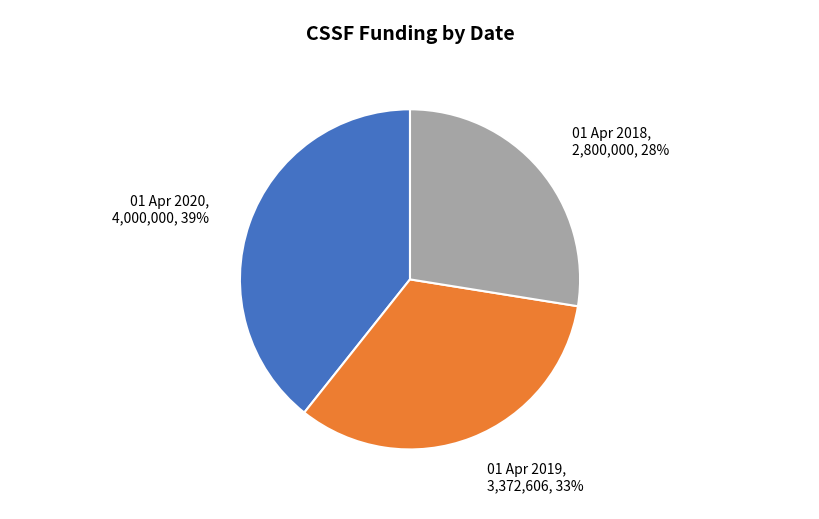

Combined, do 01 Apr 2020, 4,000,000, 39% and 01 Apr 2019, 3,372,606, 33% account for over 50%?

Yes